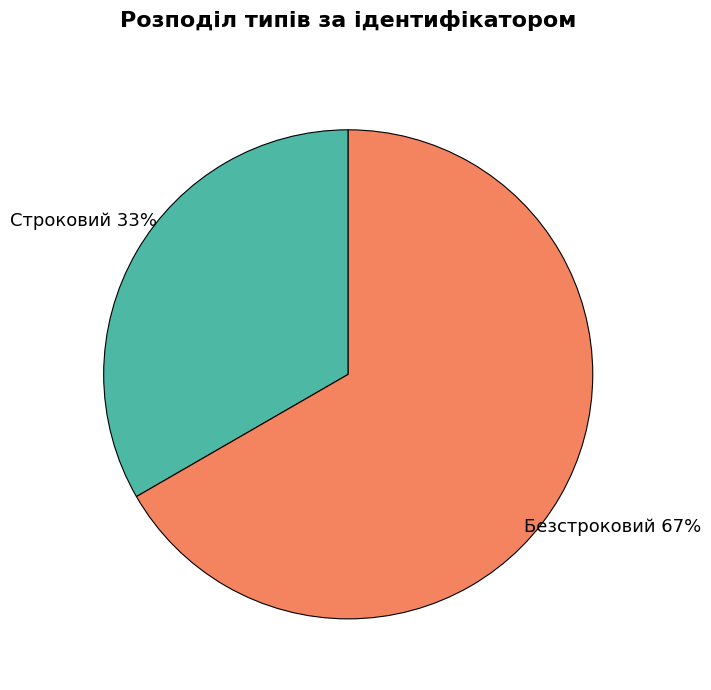

What is the smallest slice in the pie chart?

Строковий